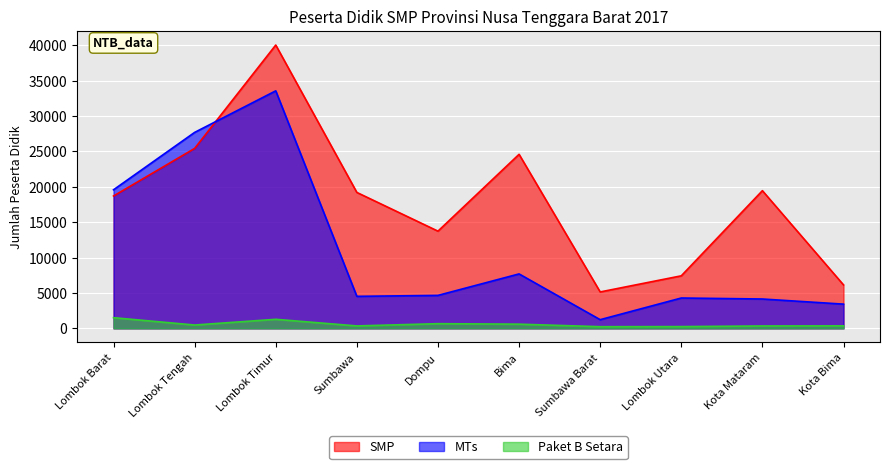

How many data points does each series have?

10